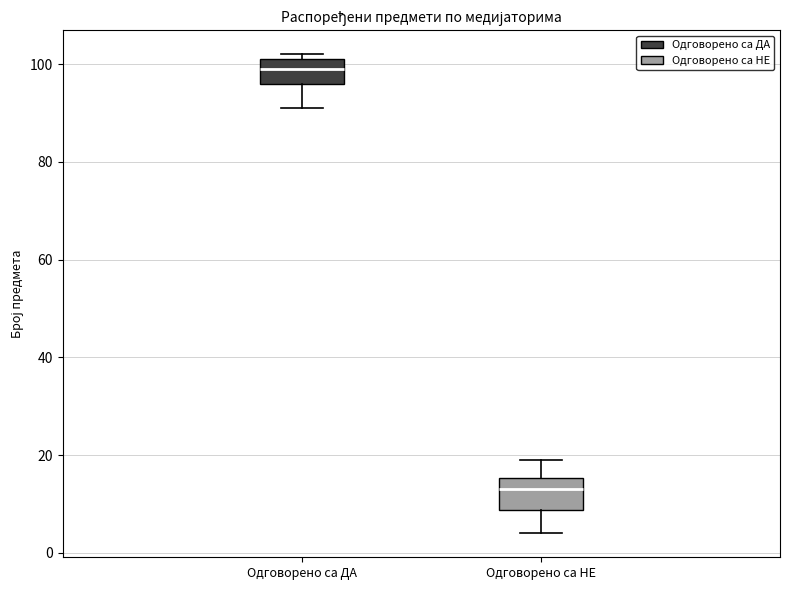

Reading left to right, read every box against the y-axis: the position of its median line, the range the box covers, and the ends of its whiskers. The values are not printed on the chart, so give them approximately, as read against the axis.

Одговорено са ДА: median 100, box 96 to 102, whiskers 92 to 102 (just above the box's upper edge)
Одговорено са НЕ: median 14, box 8 to 16, whiskers 4 to 20